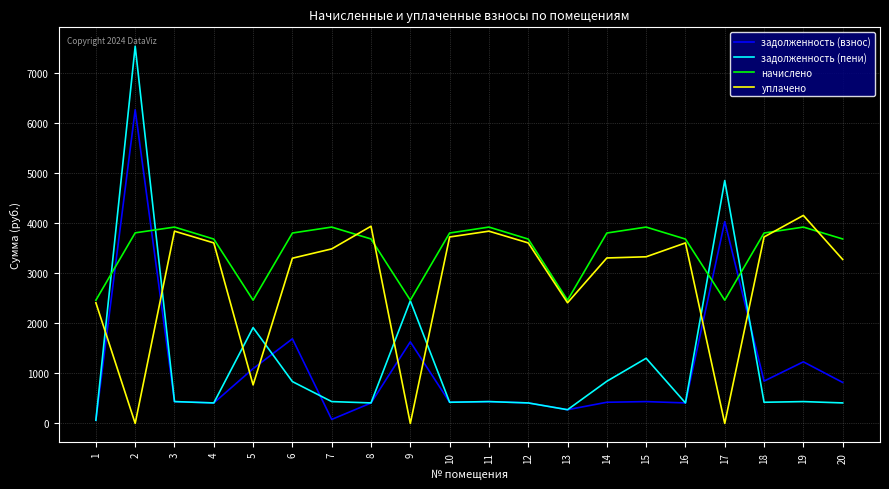

Count the number of data series in this chart.

4